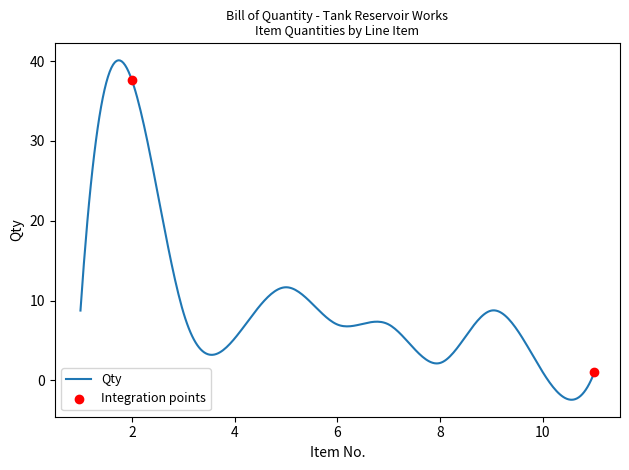

What is the change in value from 8 to 10?

-1.2